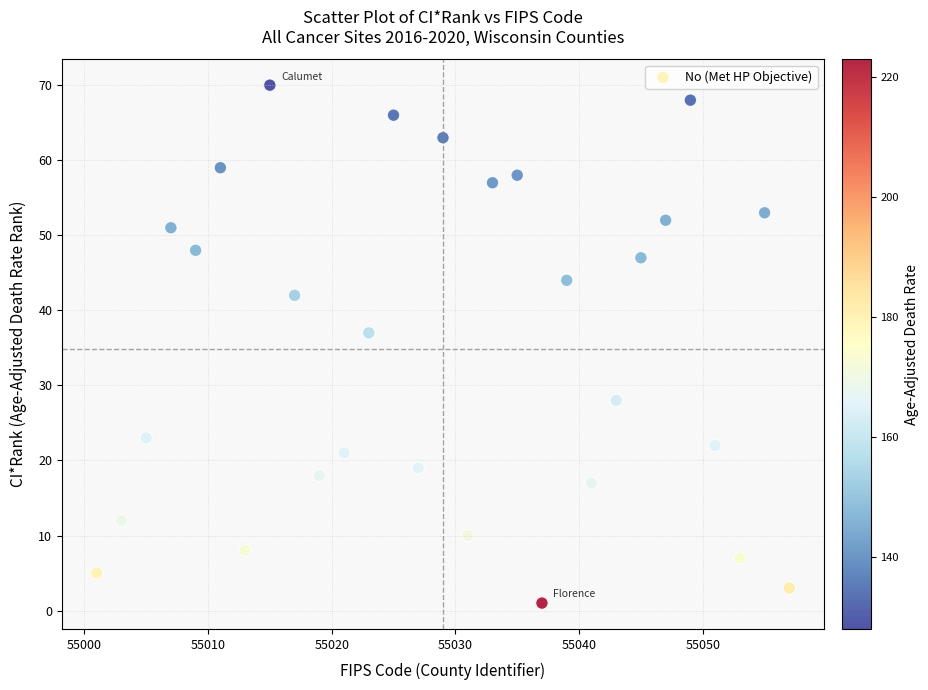

What Y value in the scatter plot is closest to 35?

37